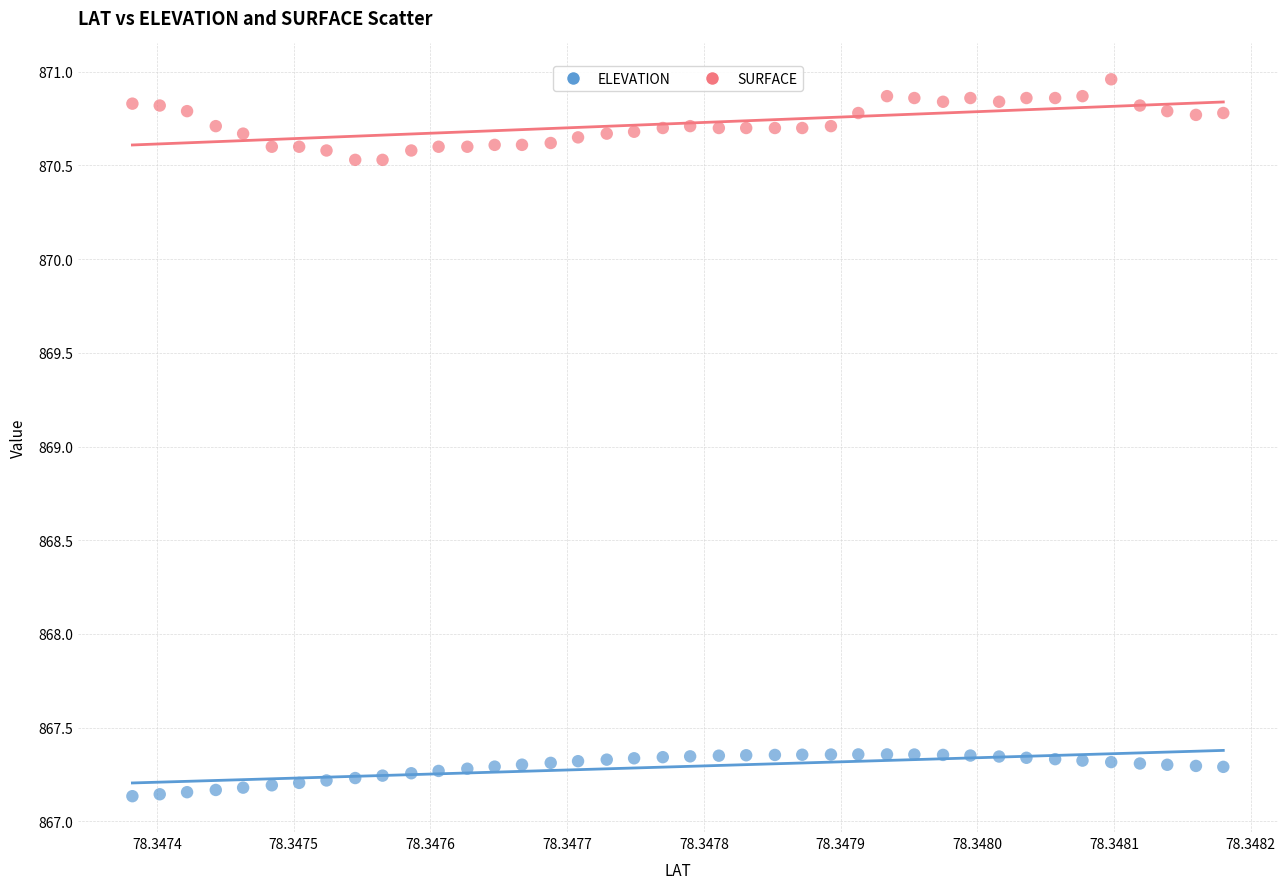

Which series contains the lowest Y value?

ELEVATION